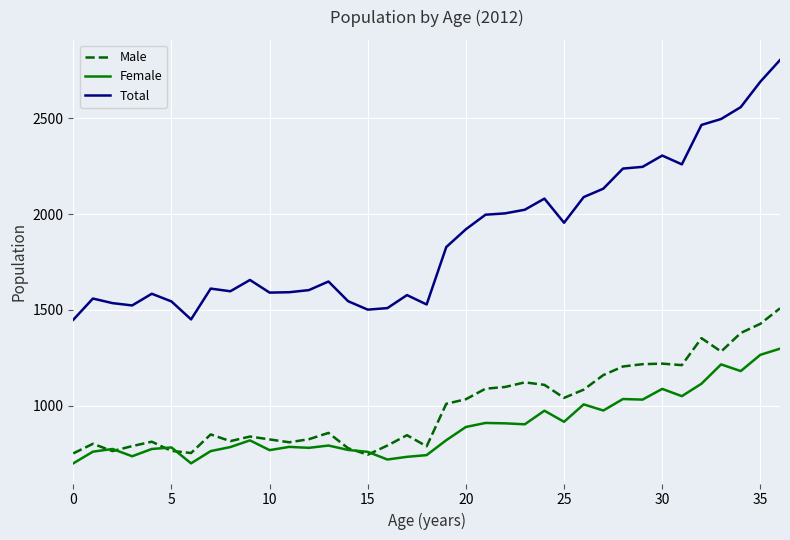

True or false: Female and Total intersect in this chart.

False